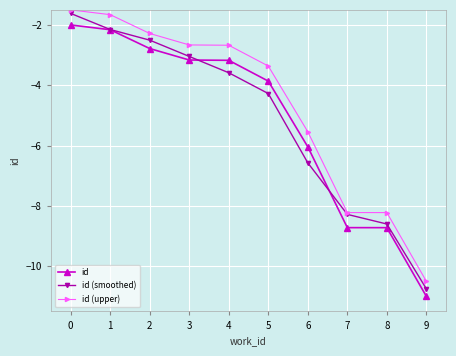

What is the value of the id point at the 8th from the left?

-8.7